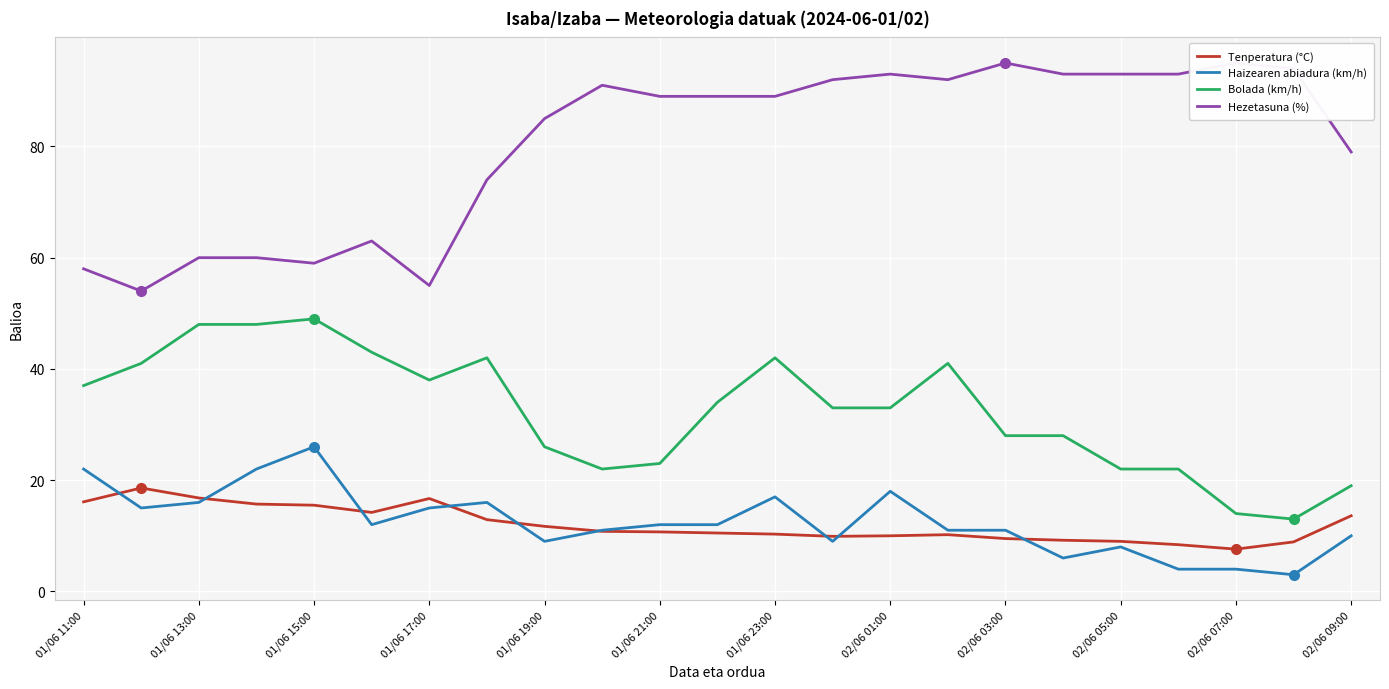

True or false: Bolada (km/h) and Haizearen abiadura (km/h) cross at least once.

False